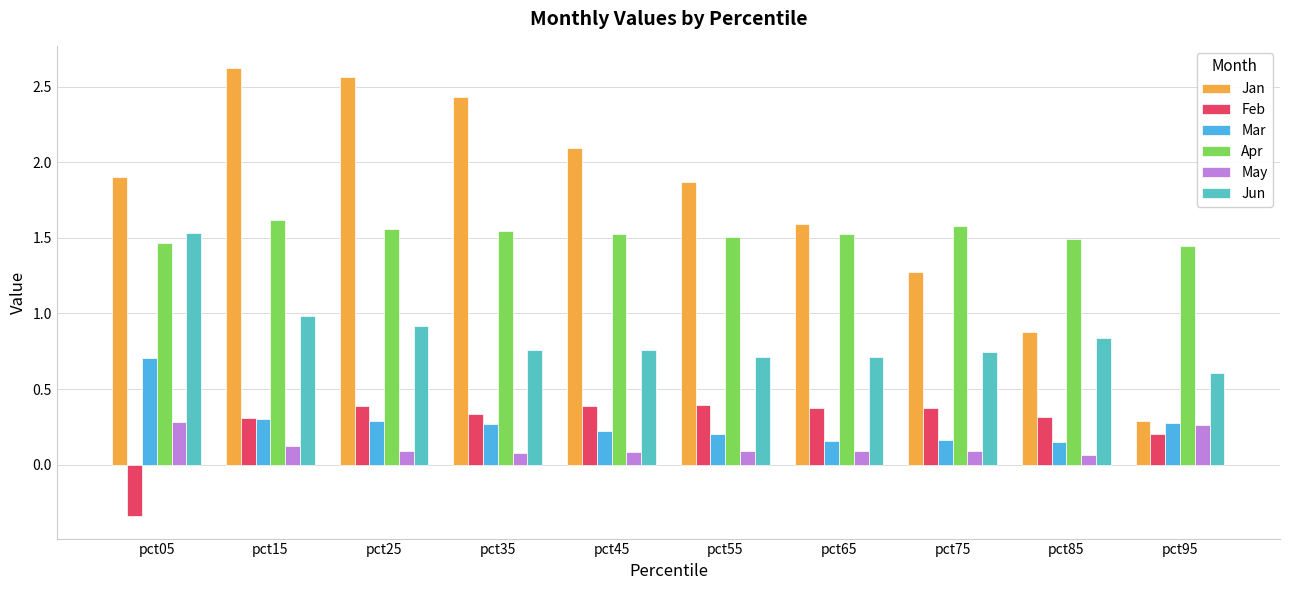

What is the sum of the Mar values at pct15 and pct35?

0.6